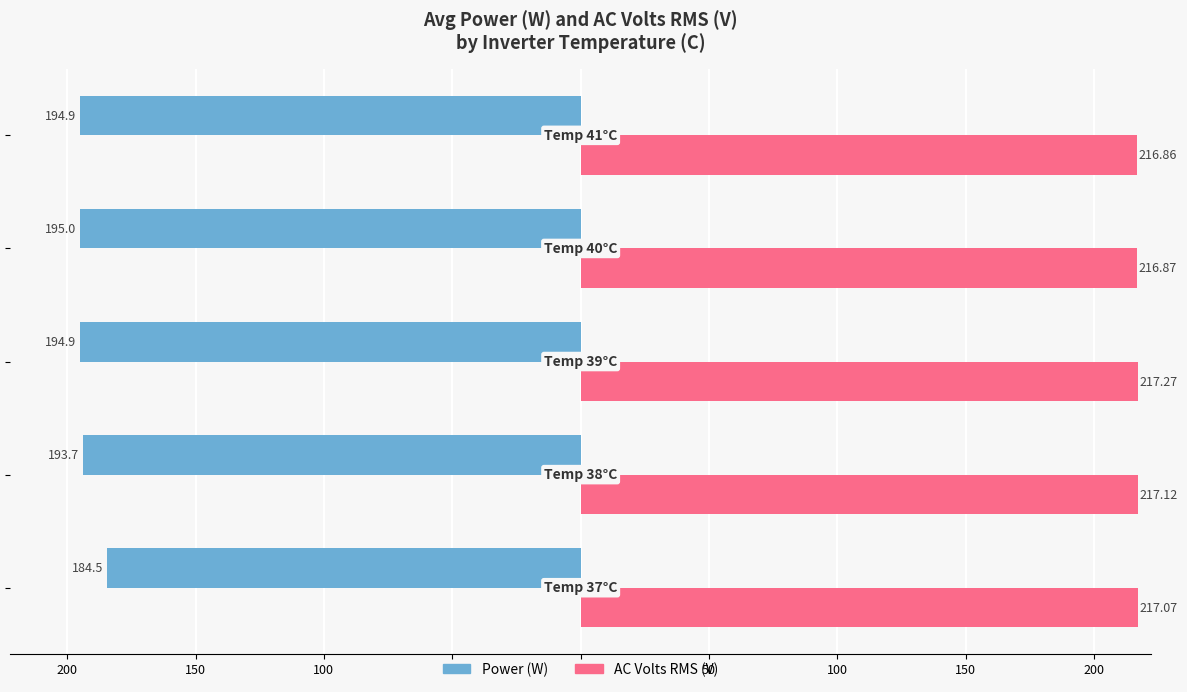

What are all the series names shown in the legend?

Power (W), AC Volts RMS (V)